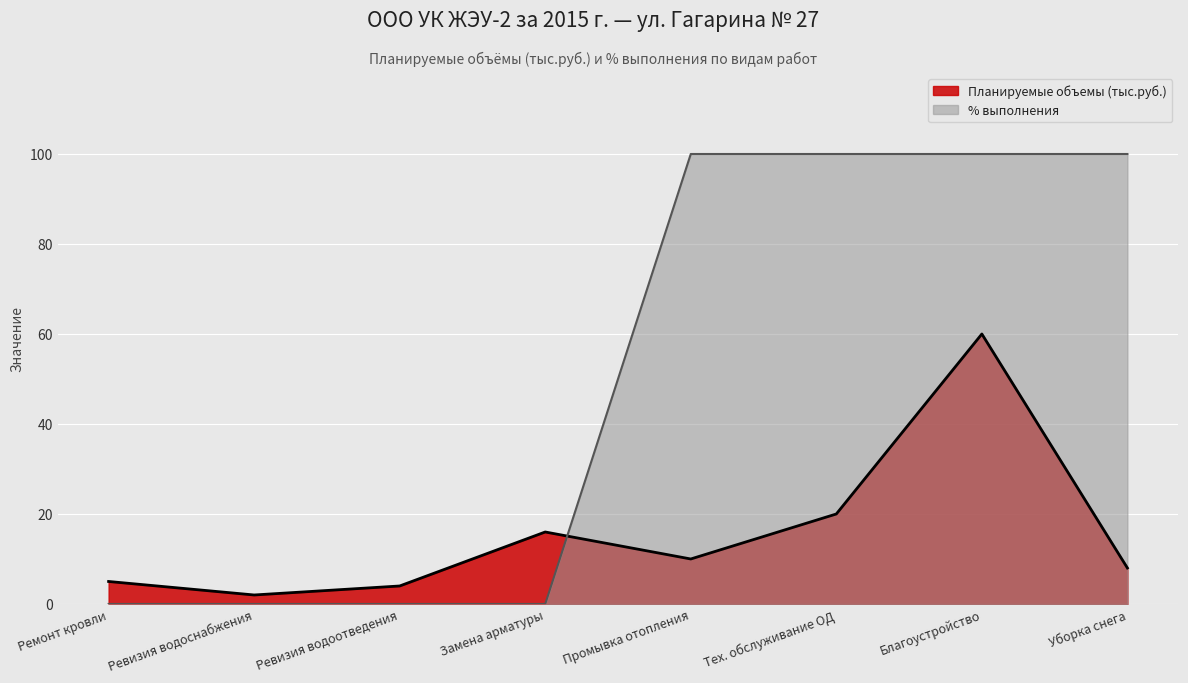

How many interior local valleys does the Планируемые объемы (тыс.руб.) series have?

2